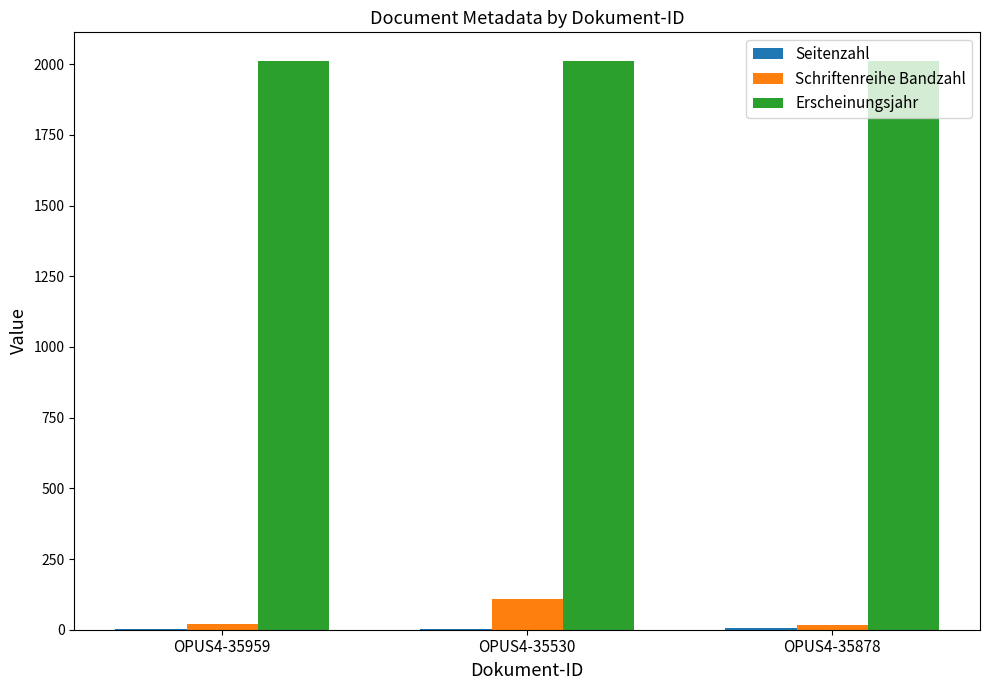

What is the maximum value for Schriftenreihe Bandzahl?

108